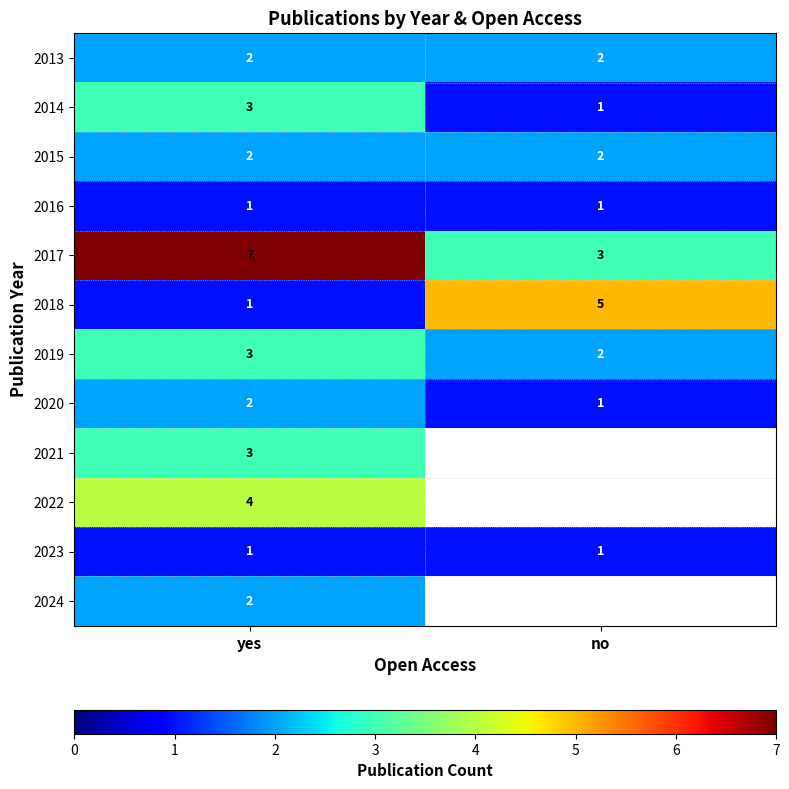

What is the approximate value of 2015 at no?

2